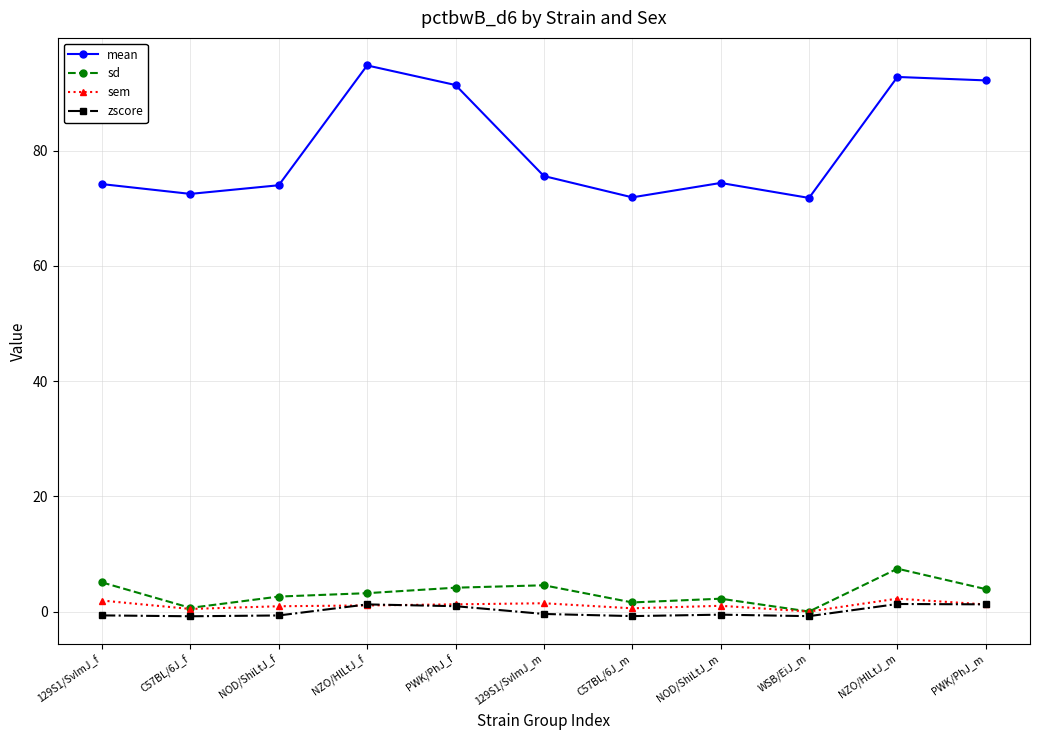

Which series has the largest range (max minus min)?

mean